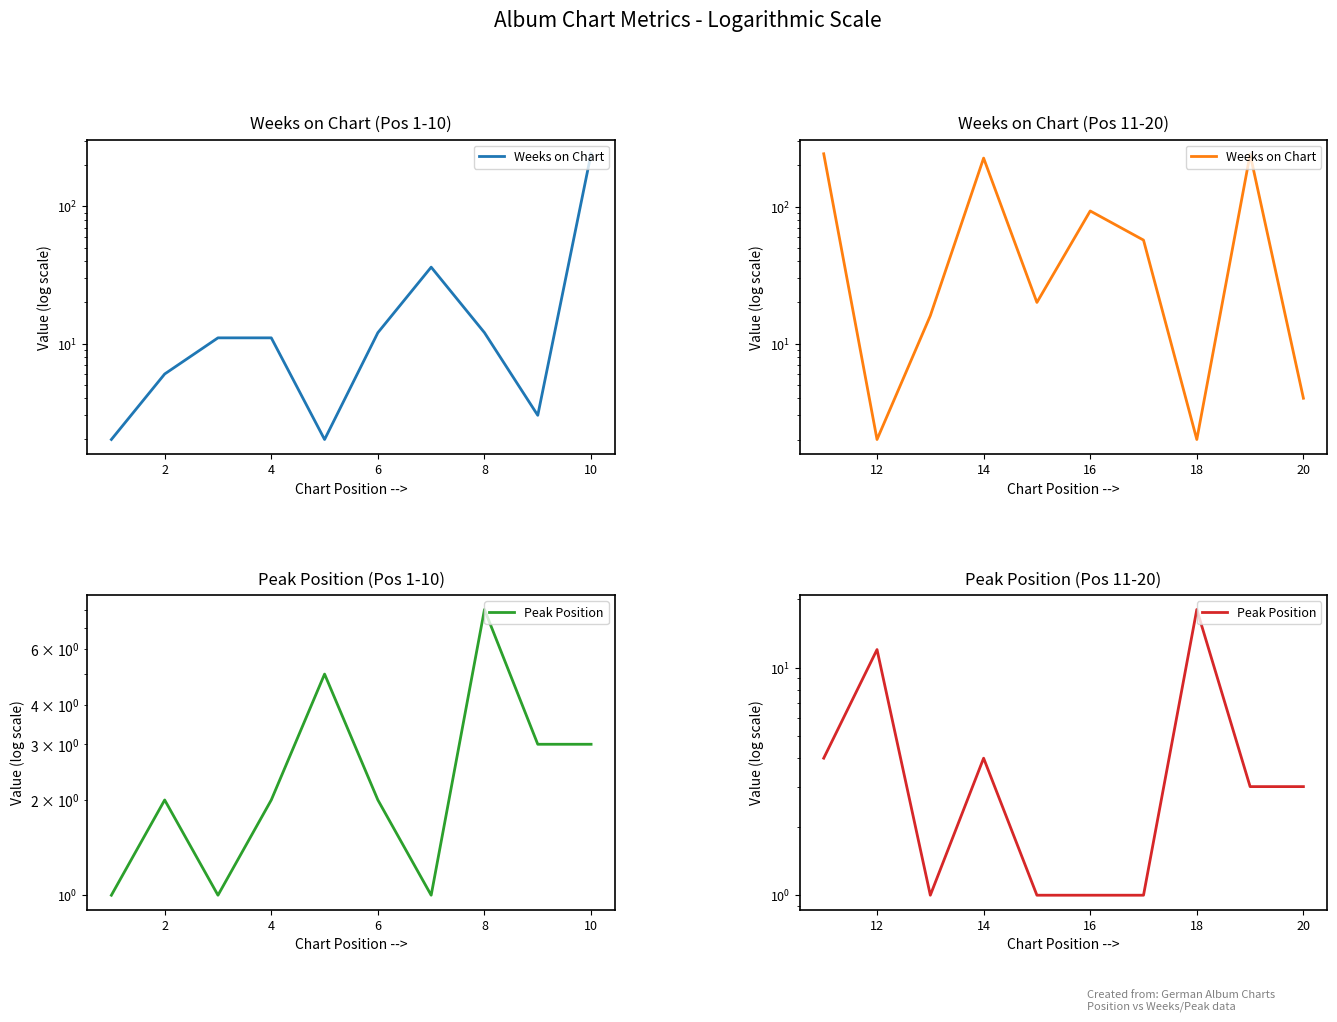

What is the value of the Weeks on Chart point at the 2nd from the left?

2